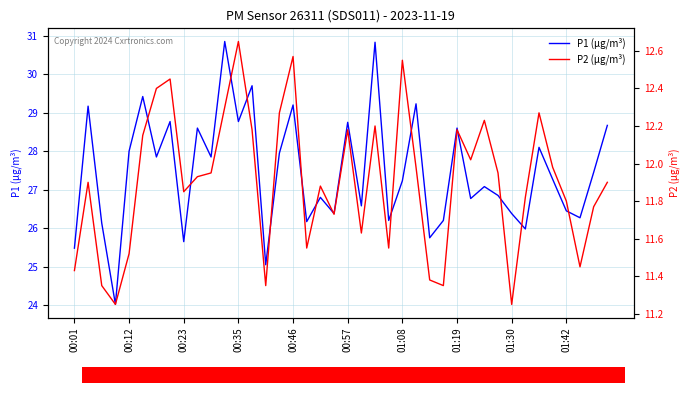

What is the highest value of the P2 (µg/m³) series?

12.7